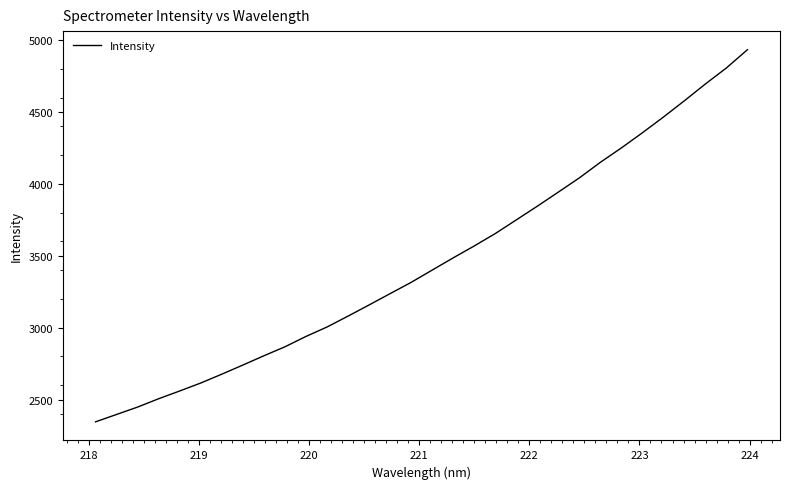

What is the maximum value shown in the chart?

4932.5